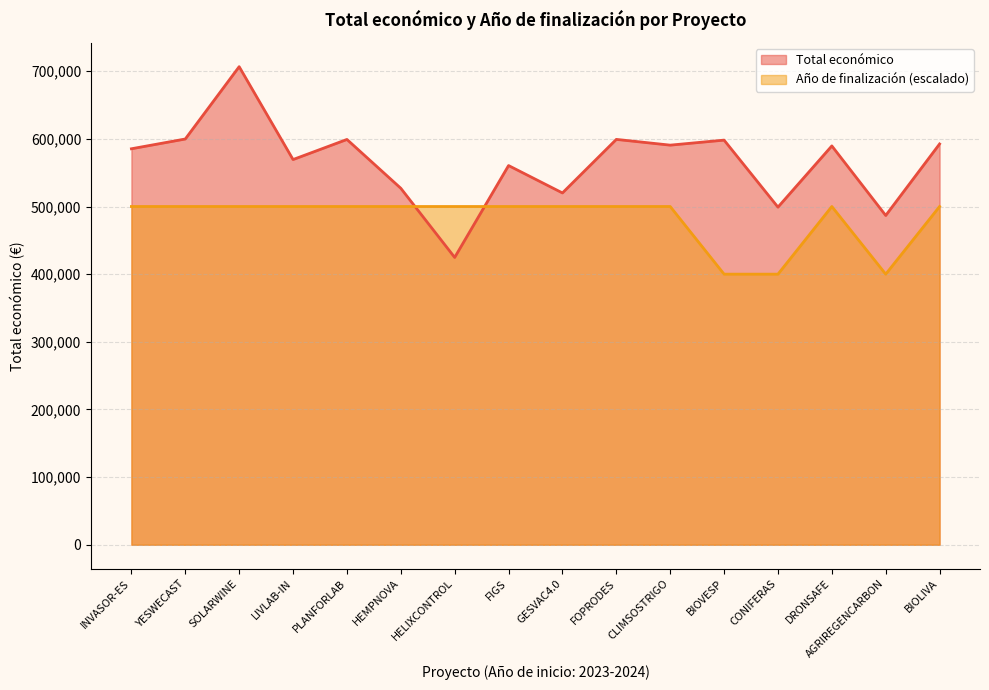

How many data points does each series have?

16